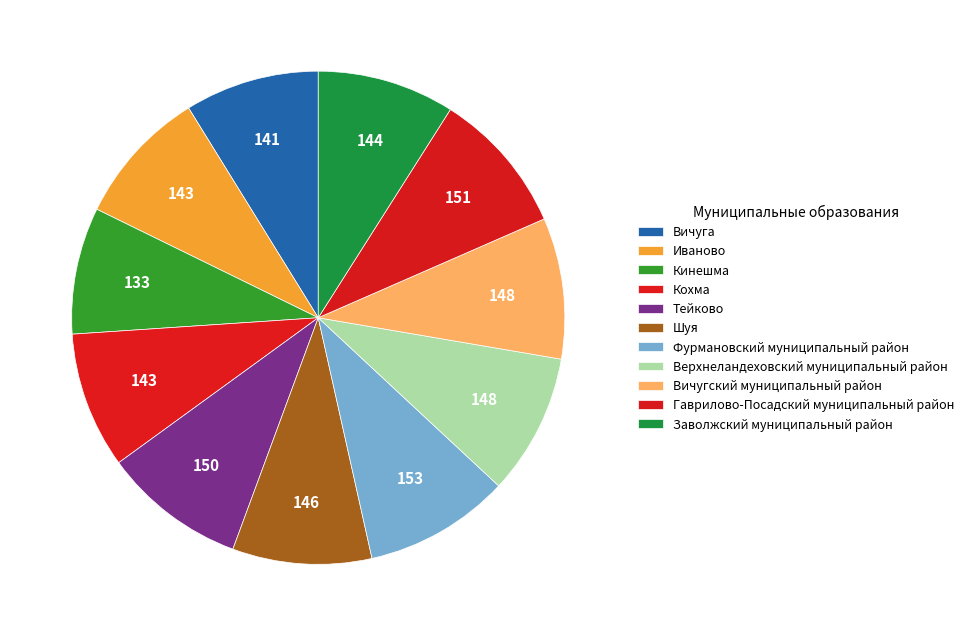

To the nearest percent, what is the difference between the largest and smallest slice percentages?

1%